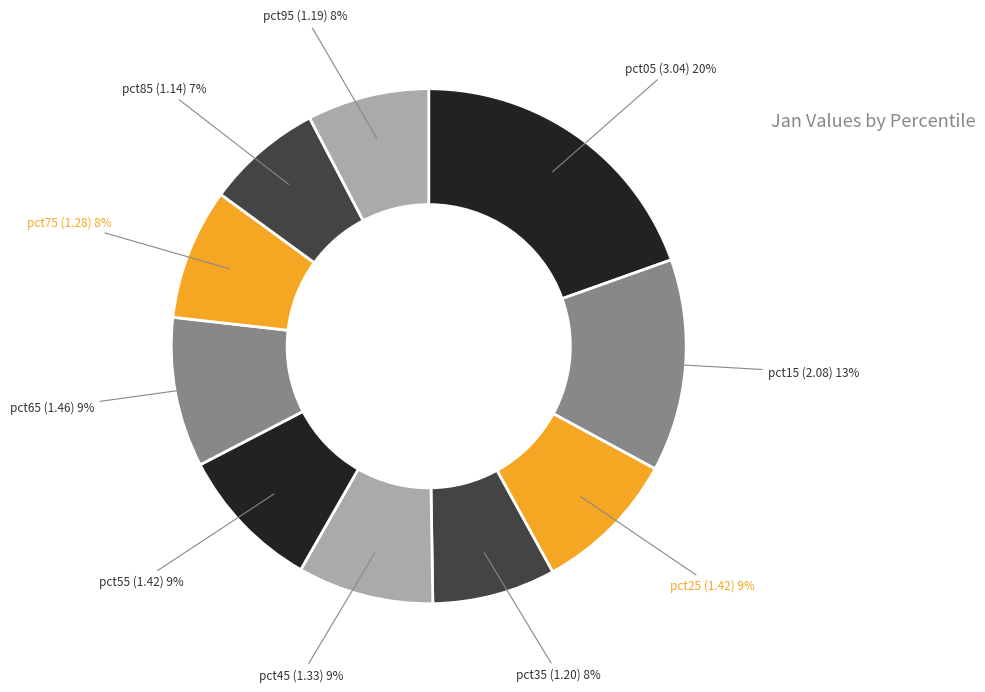

Is there a majority slice in this chart?

No